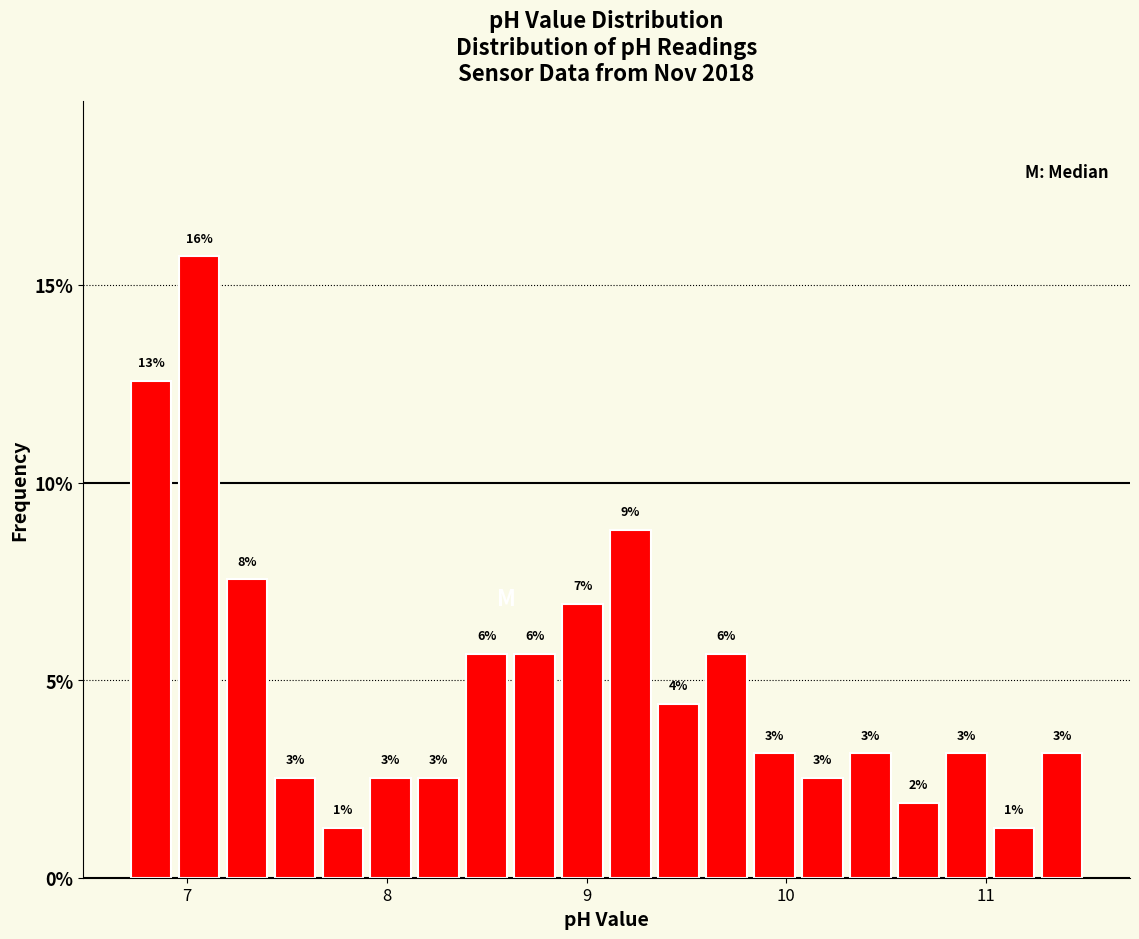

Read against the x-axis, roughly where is the centre of the tallest bar?

7.1